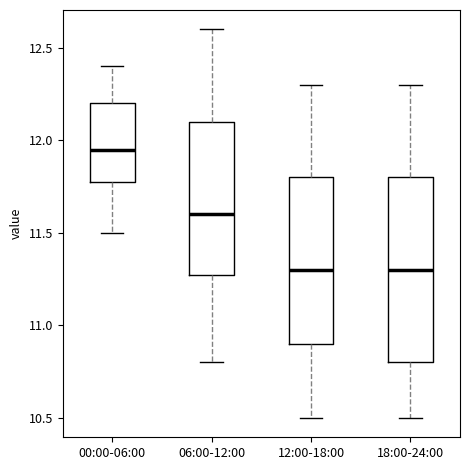

Comparing the boxes themselves (not the whiskers), which one is the tallest?

18:00-24:00